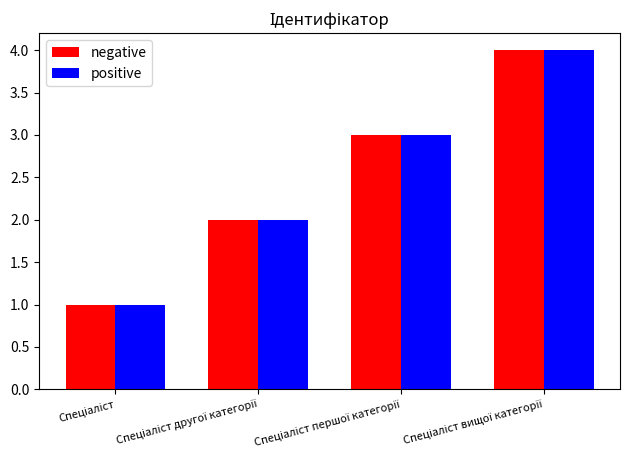

How many bars are there in total?

8